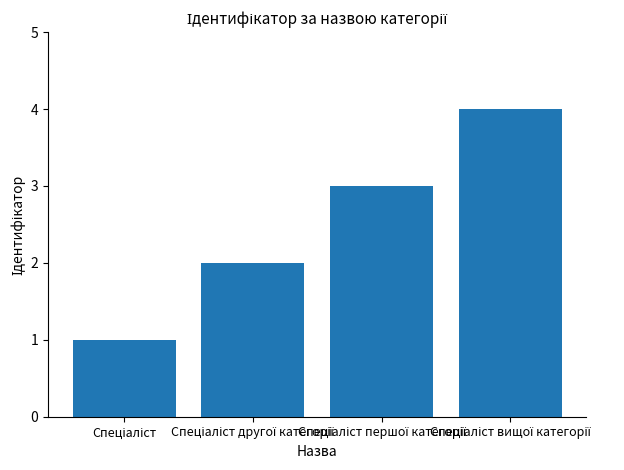

What is the greatest value displayed?

4